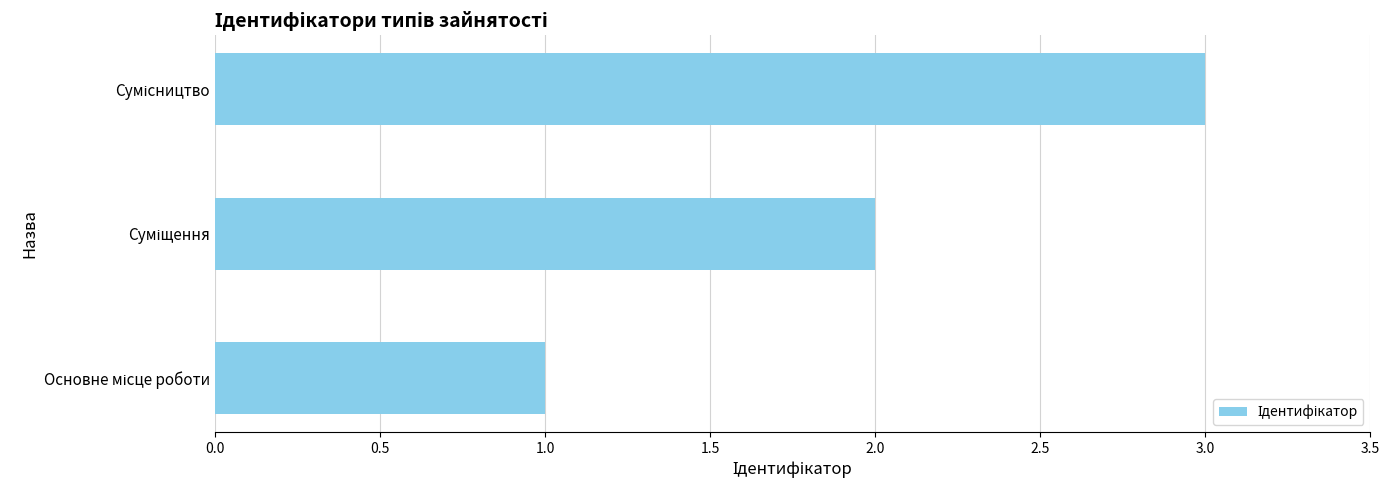

What is the maximum value shown in the chart?

3